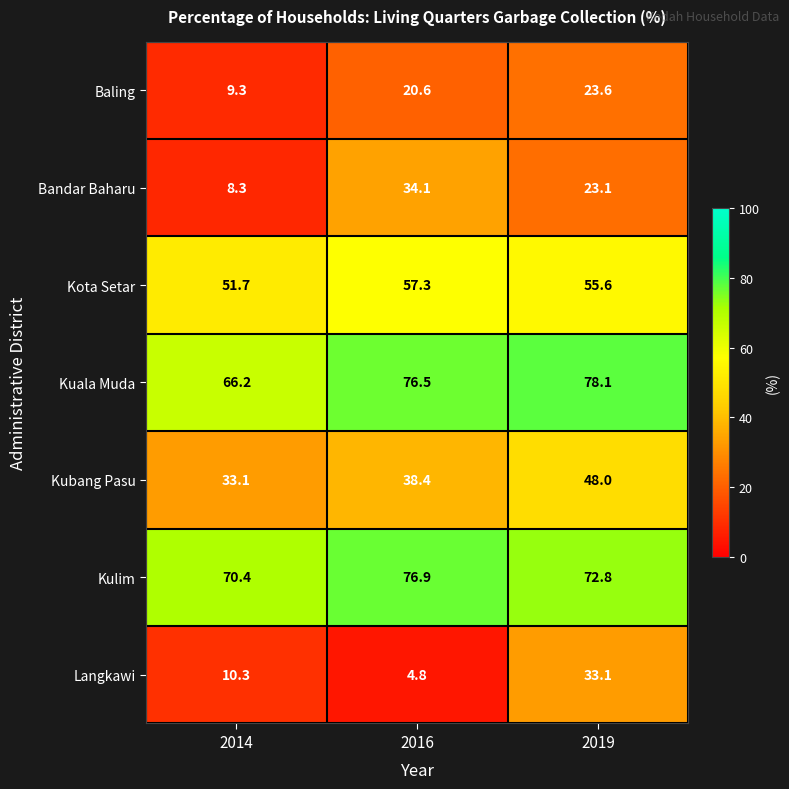

Where does the Kuala Muda series first go above 76?

2016